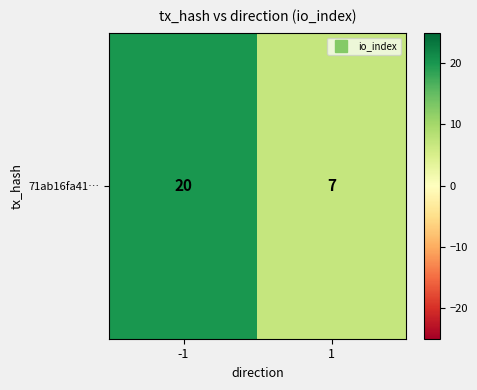

Rank the categories by value from highest to lowest.

-1, 1